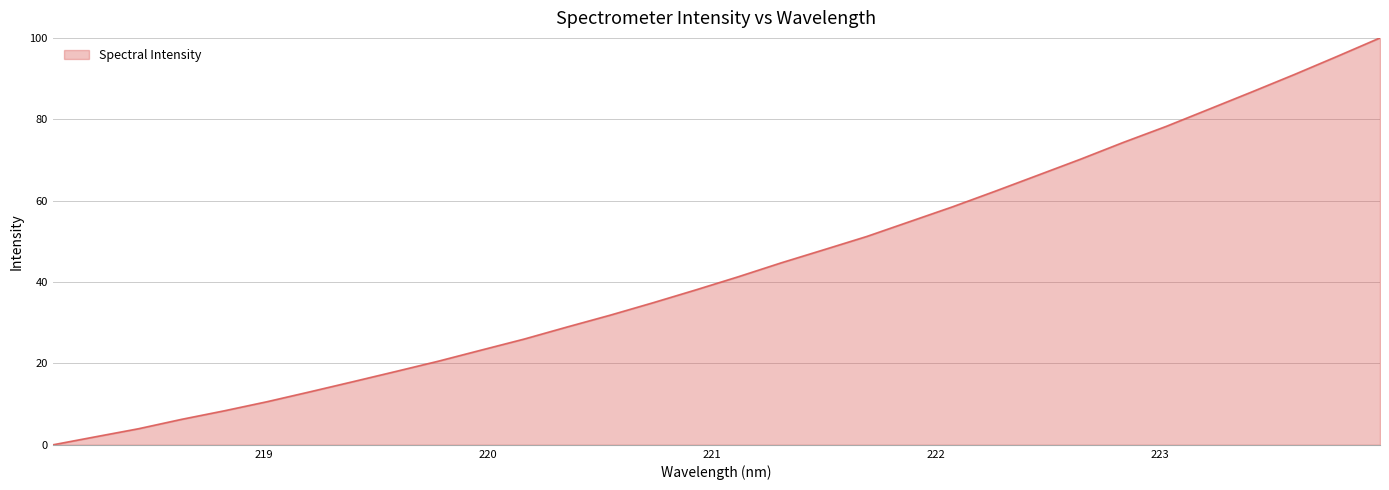

What is the greatest value displayed?

100.0